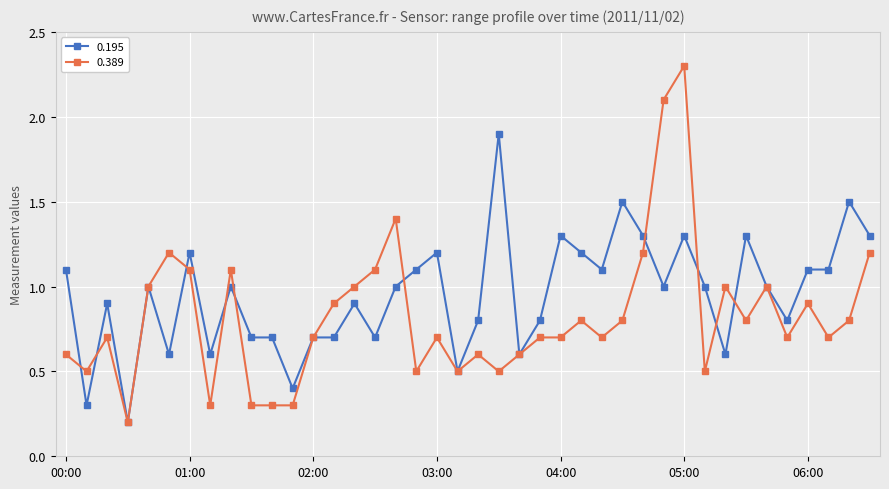

What is the difference between the maximum and minimum values in the 0.389 series?

2.1